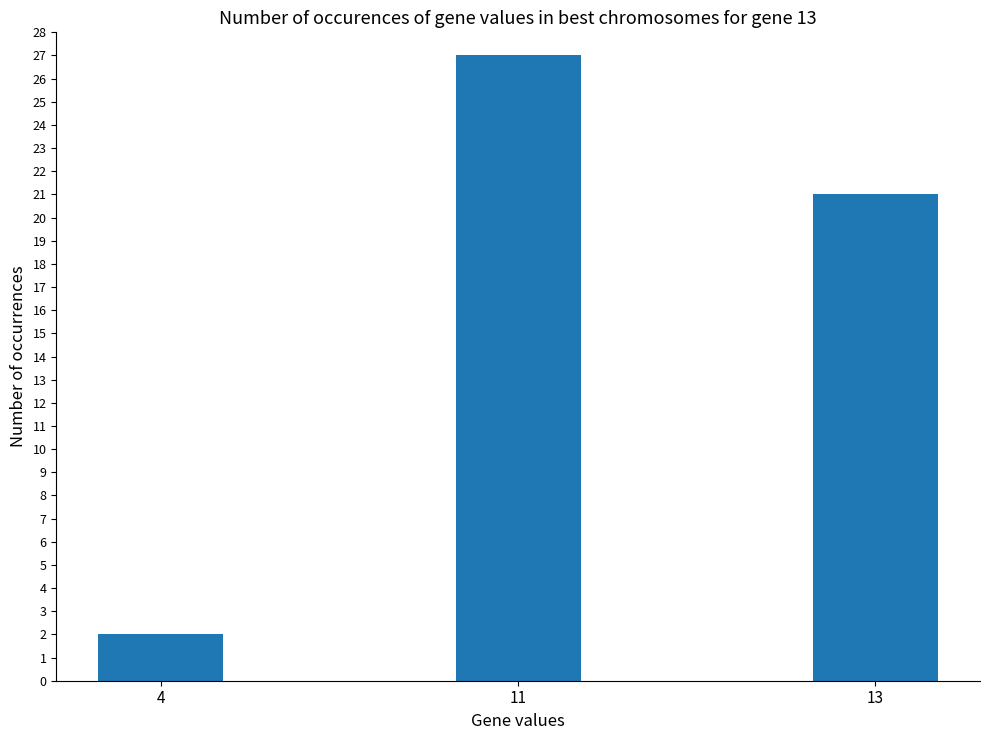

Reading right to left, what are all the values shown in this chart?

21	27	2